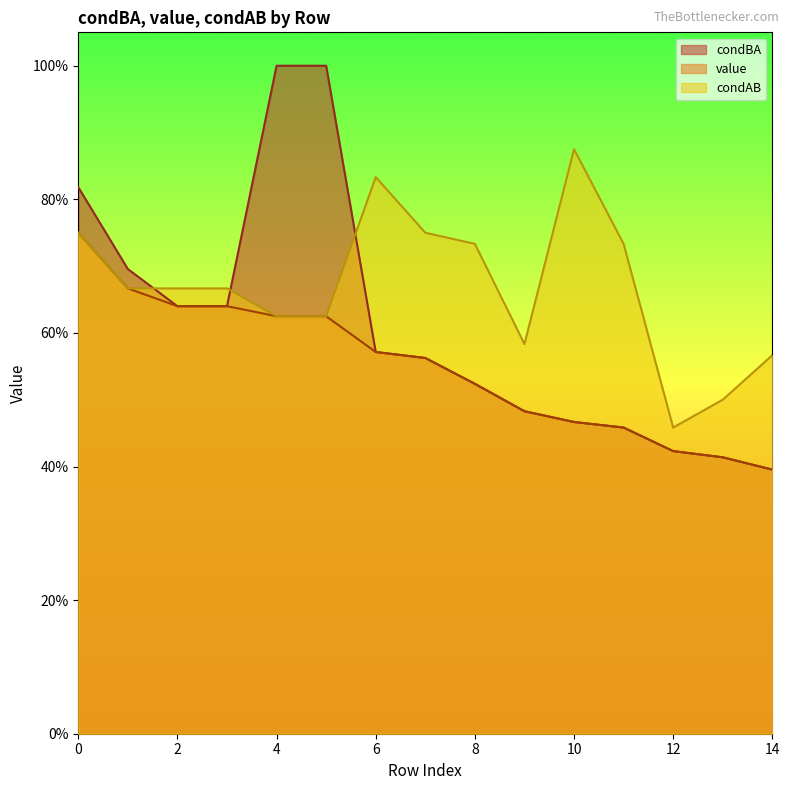

True or false: value has more than 0 interior local peaks.

False